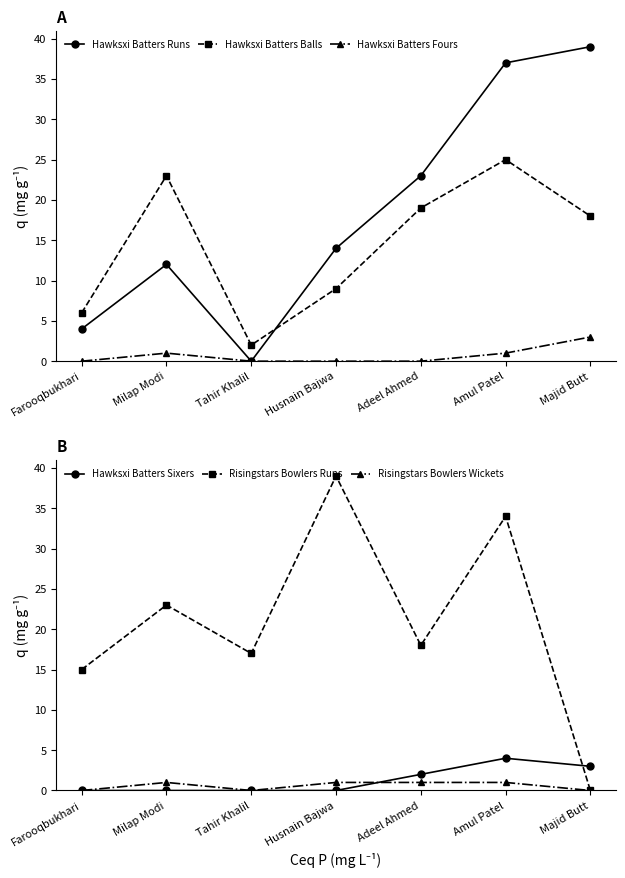

True or false: Hawksxi Batters Sixers and Hawksxi Batters Fours intersect in this chart.

False